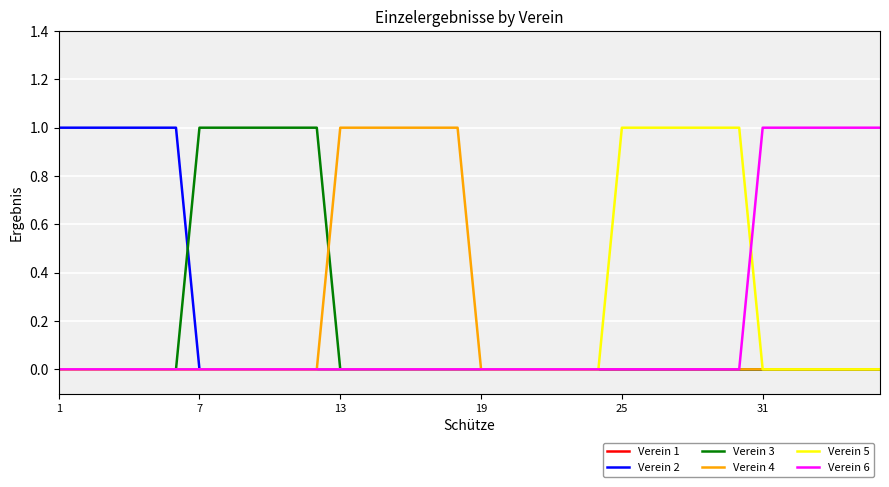

What are all the series names shown in the legend?

Verein 1, Verein 2, Verein 3, Verein 4, Verein 5, Verein 6